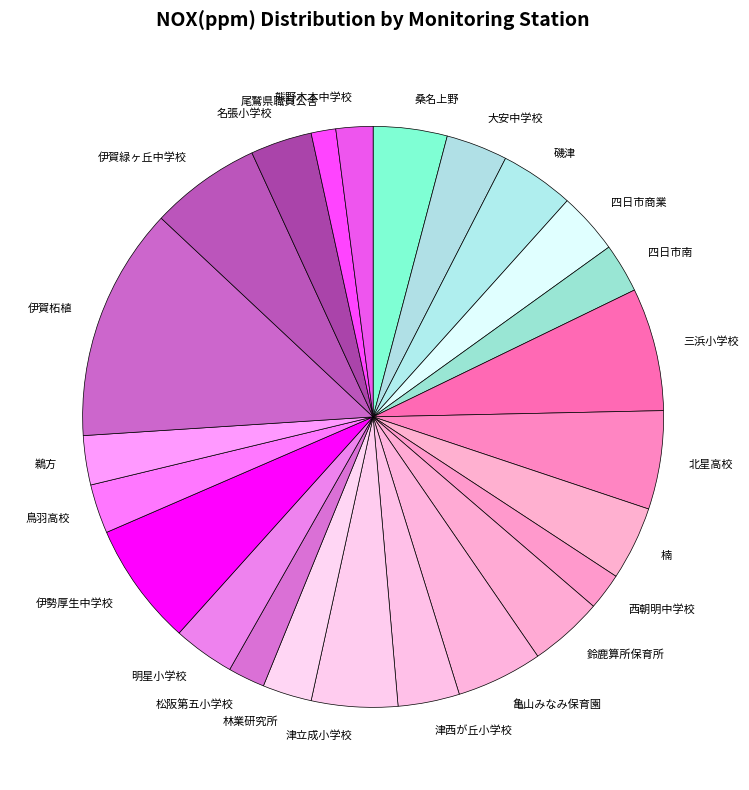

True or false: 北星高校 accounts for 5% of the total.

True